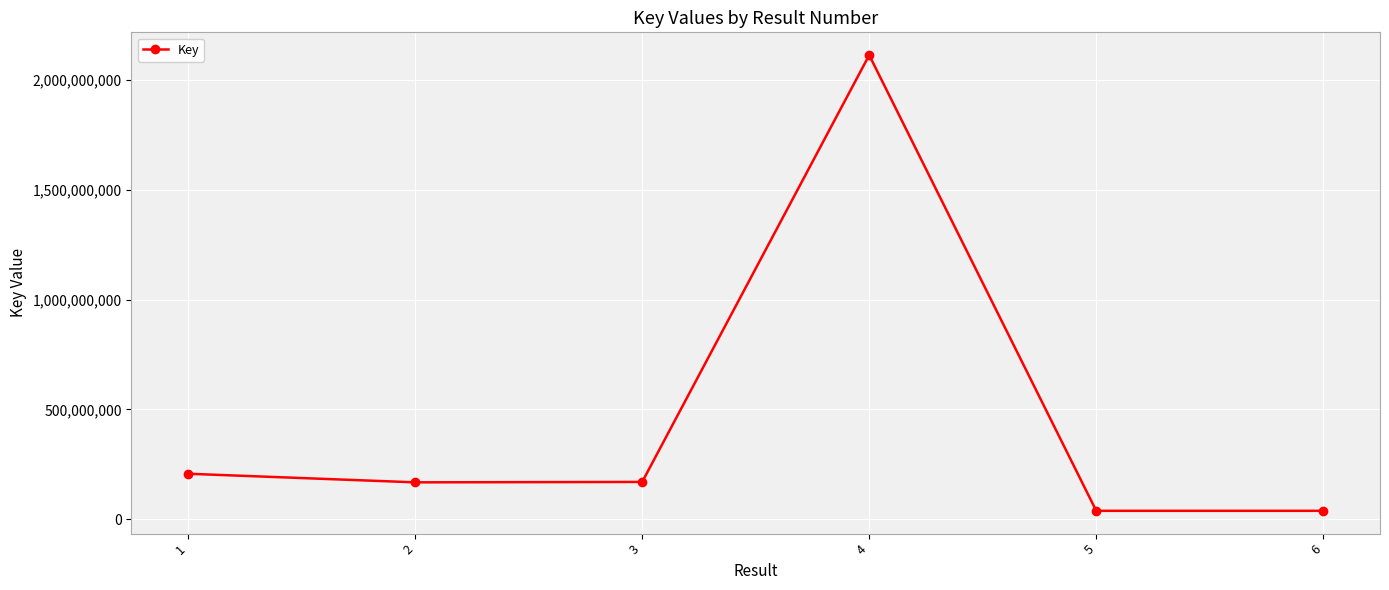

The value at 2 is 168404975. True or false?

True